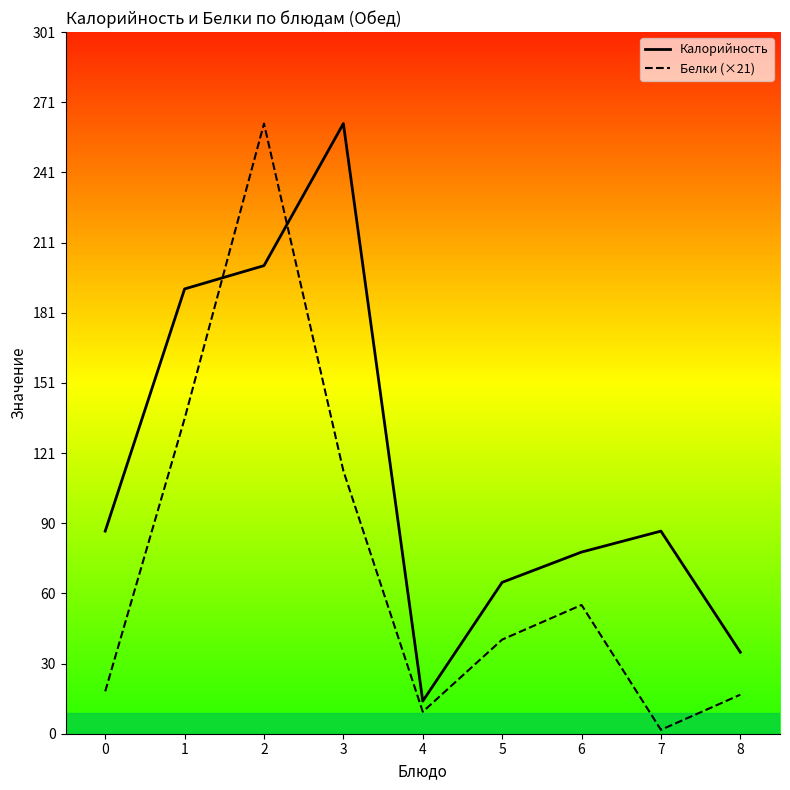

Reading left to right, transcribe all the data shown in this chart.

Калорийность: 0=87.0	1=191.0	2=201.0	3=262.0	4=14.0	5=65.0	6=78.0	7=87.0	8=35.0
Белки (×21): 0=18.2	1=135.3	2=262.0	3=112.9	4=9.4	5=40.4	6=55.3	7=1.7	8=16.8